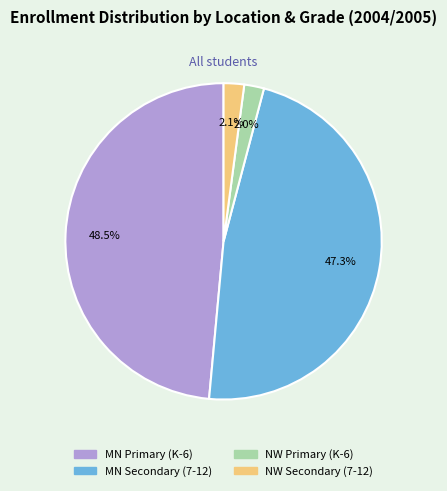

Is the sum of MN Primary (K-6) and NW Primary (K-6) greater than half?

Yes